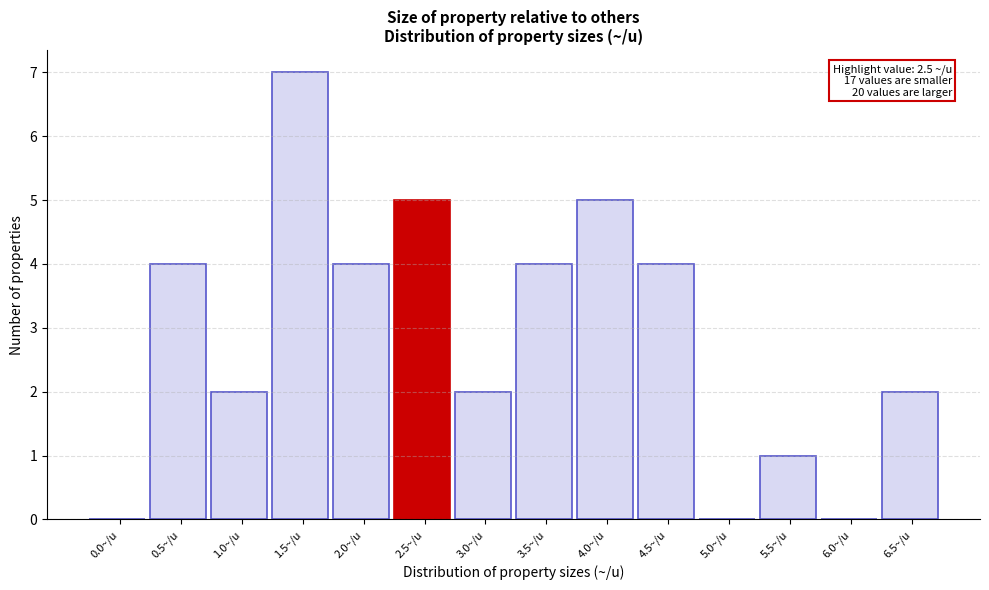

Reading left to right, what are all the values shown in this chart?

0.0~/u=0	0.5~/u=4	1.0~/u=2	1.5~/u=7	2.0~/u=4	2.5~/u=5	3.0~/u=2	3.5~/u=4	4.0~/u=5	4.5~/u=4	5.0~/u=0	5.5~/u=1	6.0~/u=0	6.5~/u=2